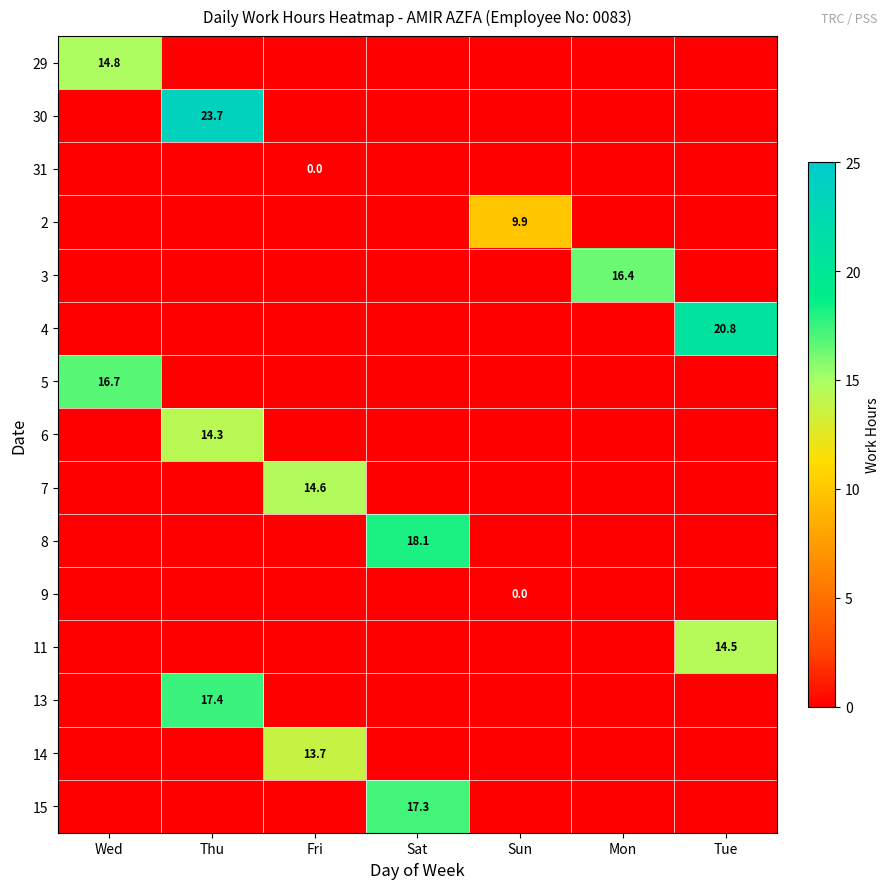

Which label corresponds to the smallest value in the chart?

Thu